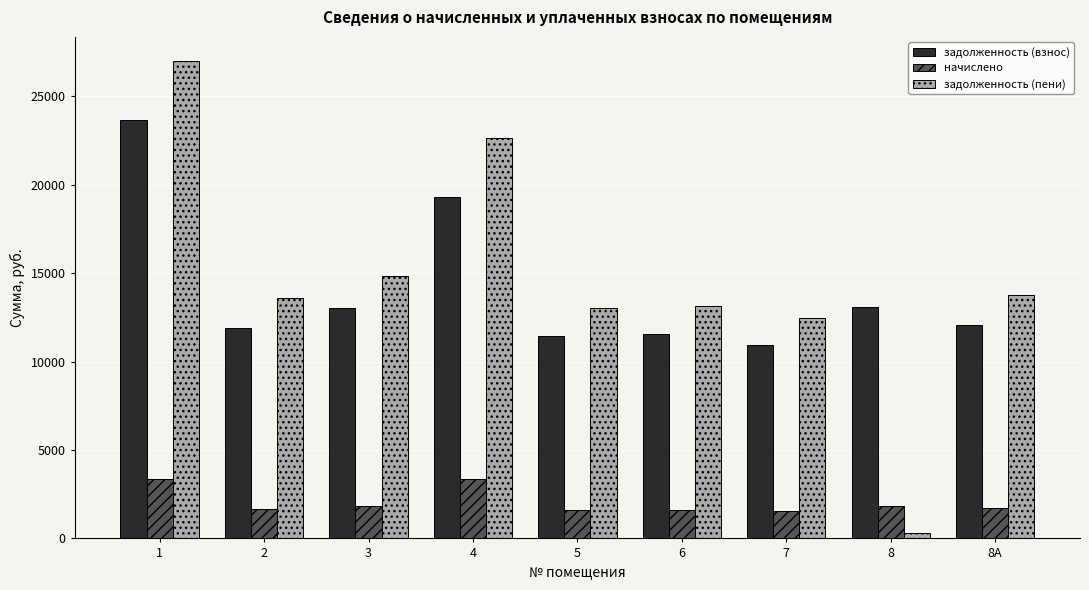

At how many categories does at least one series exceed 26000?

1